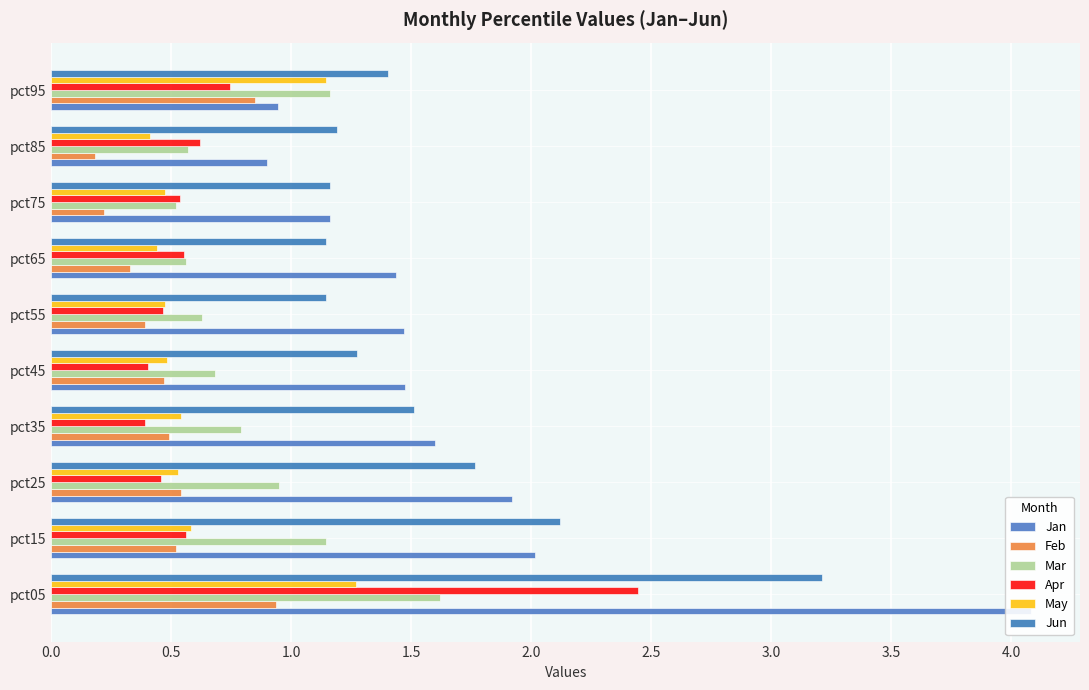

What is the greatest value displayed?

4.1